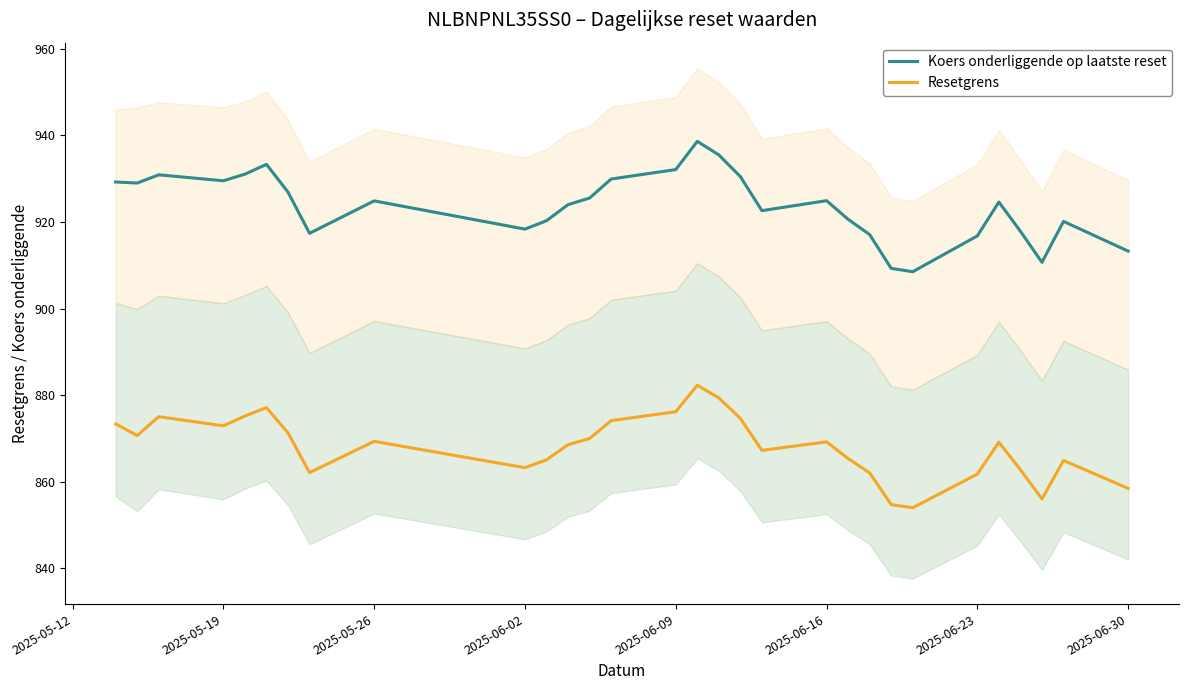

What is the difference between the maximum and second lowest values in the Koers onderliggende op laatste reset series?

29.3